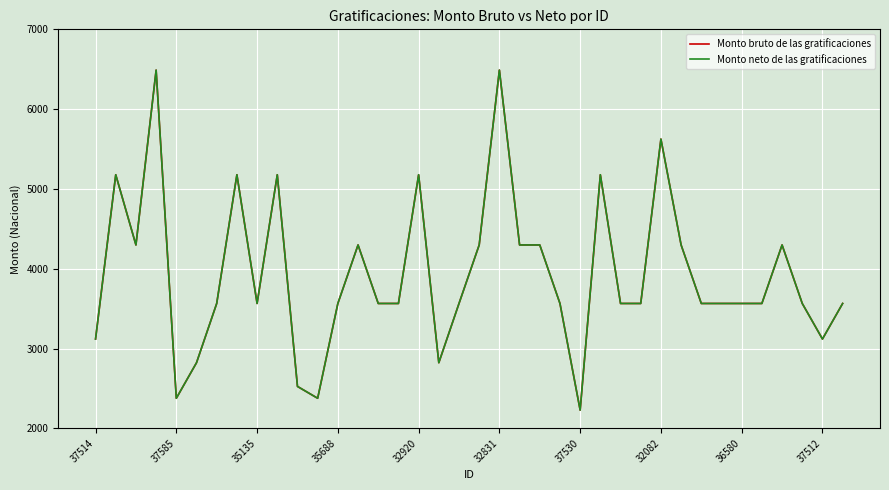

Does the chart display data point markers on the line(s)?

No